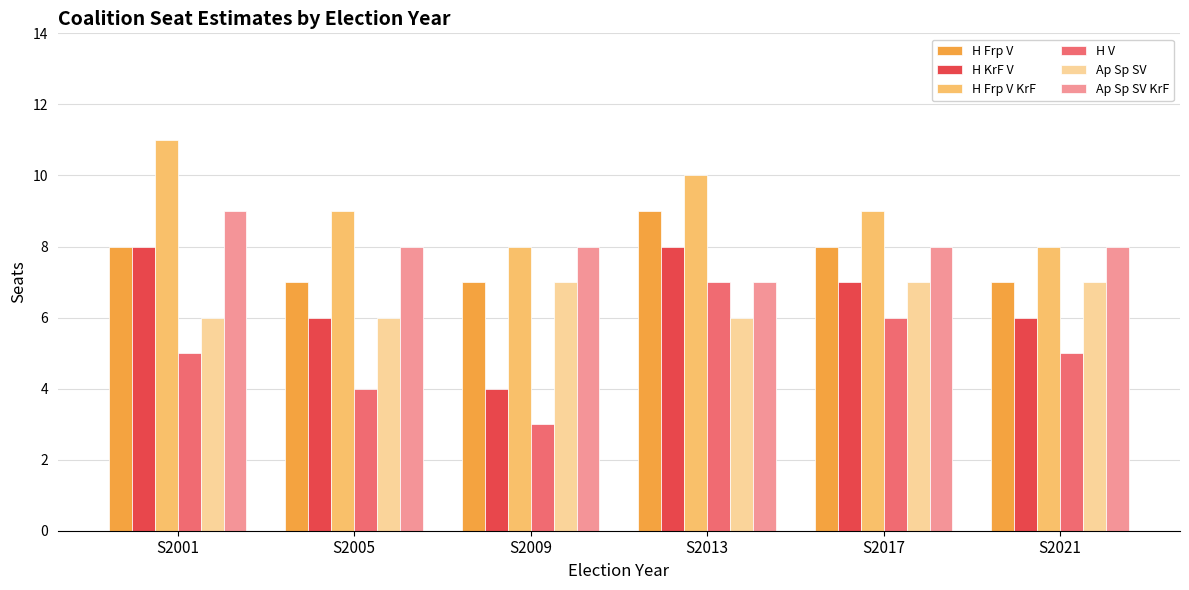

Reading right to left, what are all the values shown in this chart?

H Frp V: S2021=7	S2017=8	S2013=9	S2009=7	S2005=7	S2001=8
H KrF V: S2021=6	S2017=7	S2013=8	S2009=4	S2005=6	S2001=8
H Frp V KrF: S2021=8	S2017=9	S2013=10	S2009=8	S2005=9	S2001=11
H V: S2021=5	S2017=6	S2013=7	S2009=3	S2005=4	S2001=5
Ap Sp SV: S2021=7	S2017=7	S2013=6	S2009=7	S2005=6	S2001=6
Ap Sp SV KrF: S2021=8	S2017=8	S2013=7	S2009=8	S2005=8	S2001=9